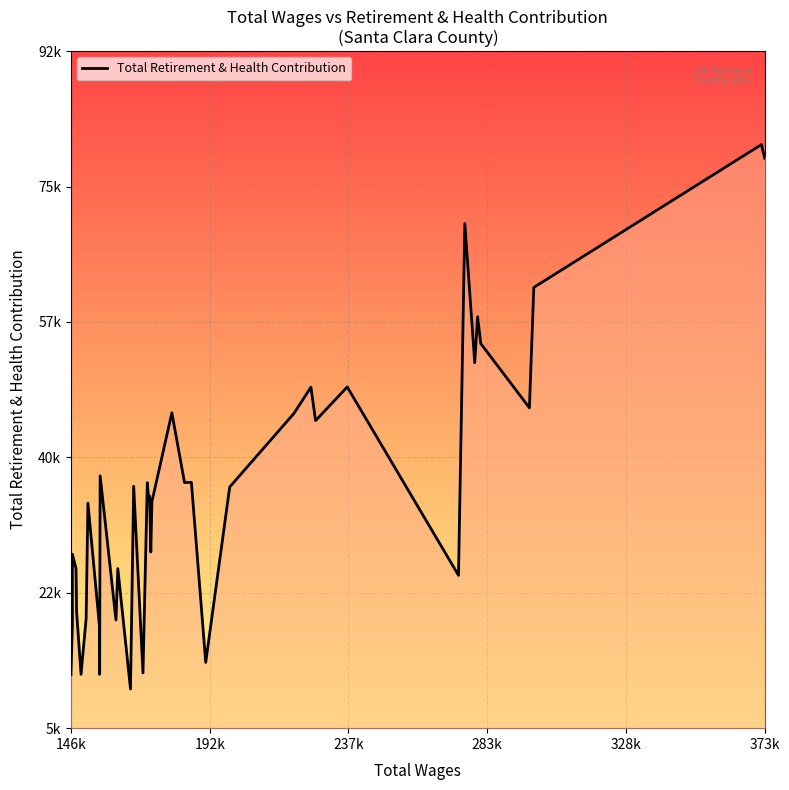

What is the value of the 24th point from the left?

36872